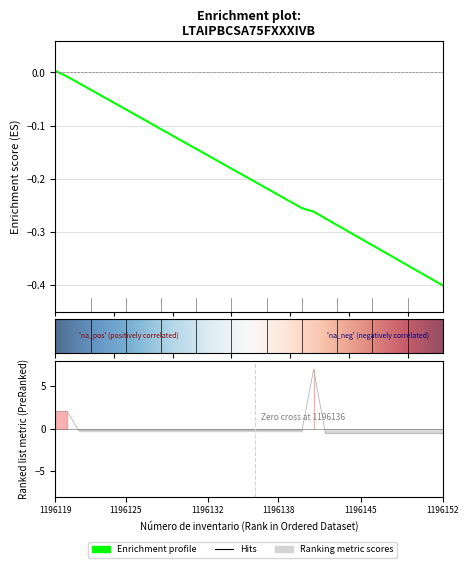

At which label does Valor del bien a la fecha de la alta first exceed 0?

1196119